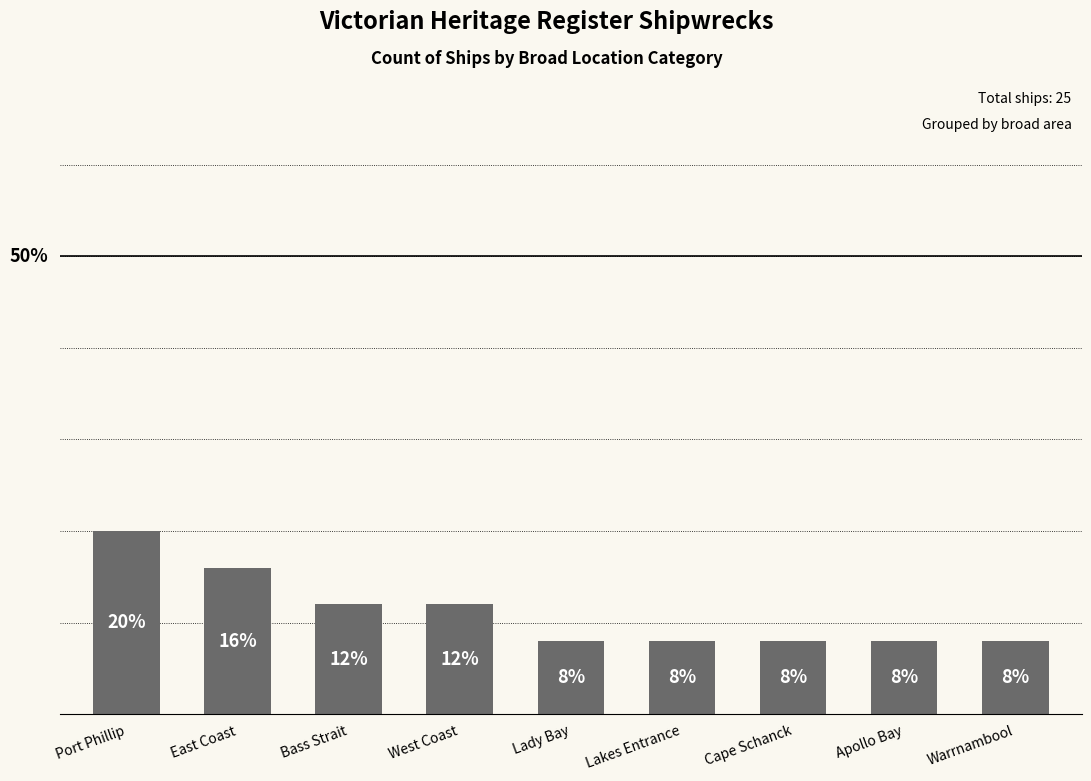

Does the chart contain any negative values?

No